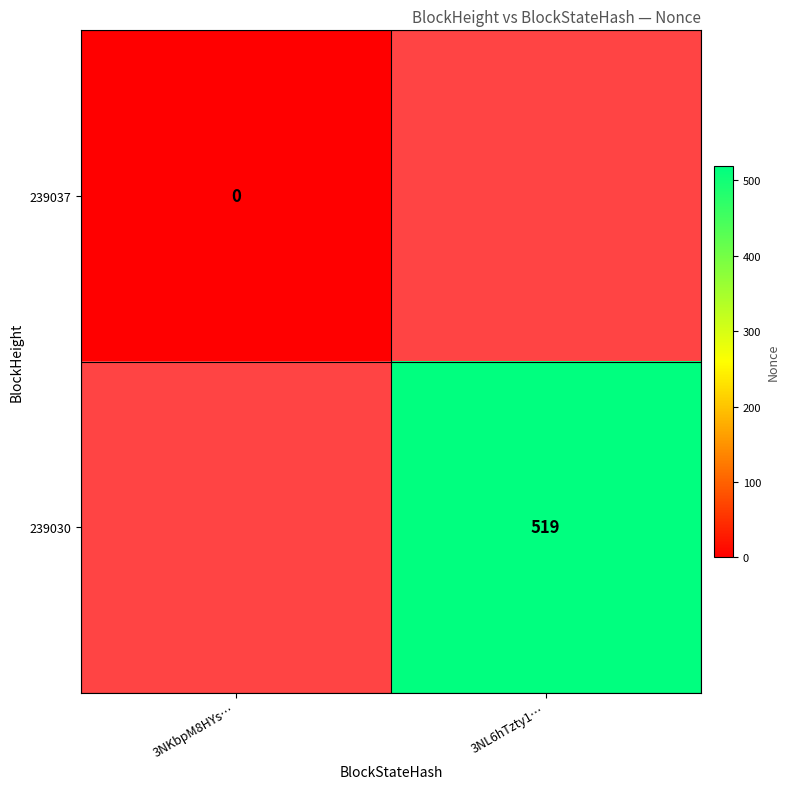

Is it true that 239030 equals 519 at 3NL6hTzty1…?

True